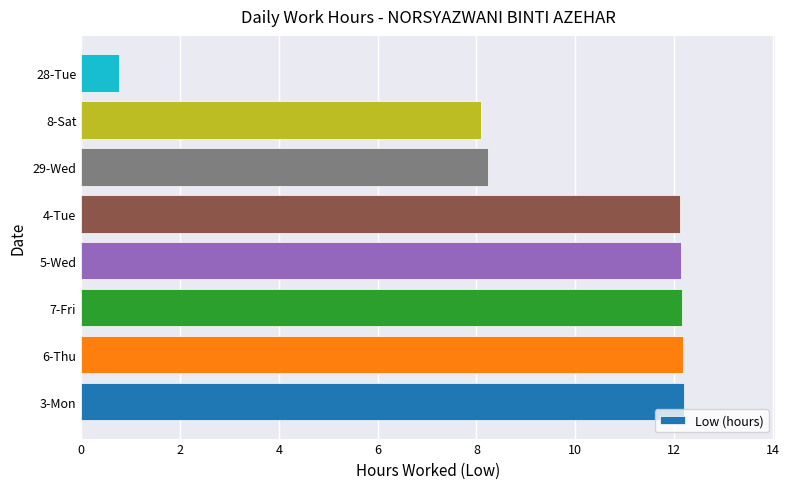

What is the greatest value displayed?

12.2